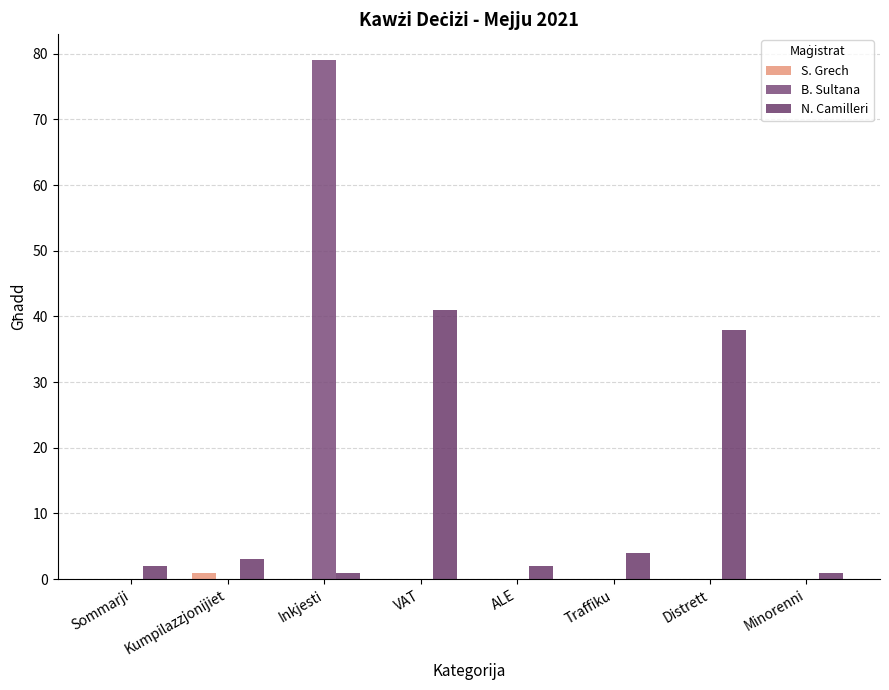

What is the difference between the highest and lowest values at VAT?

41